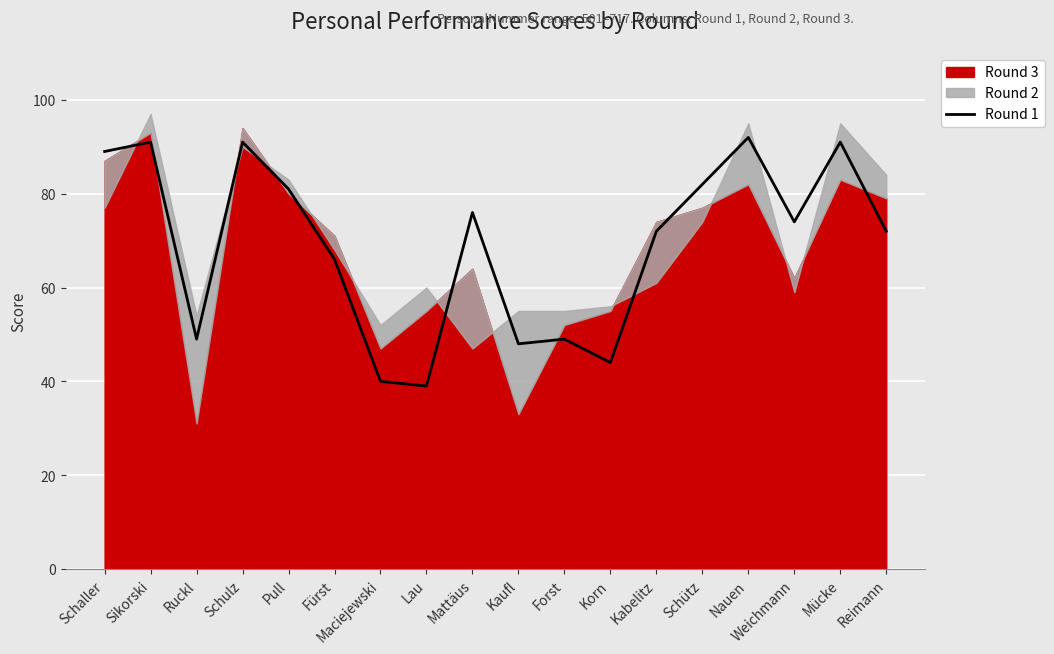

What is the change in value from Mattäus to Korn?

-32